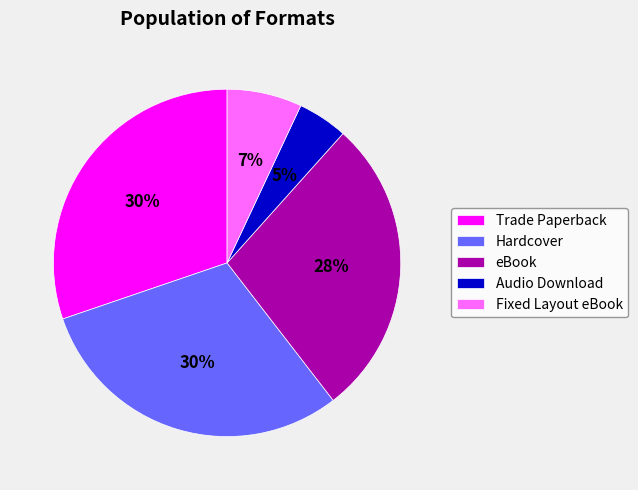

To the nearest percent, what is the combined percentage of eBook and Hardcover?

58%